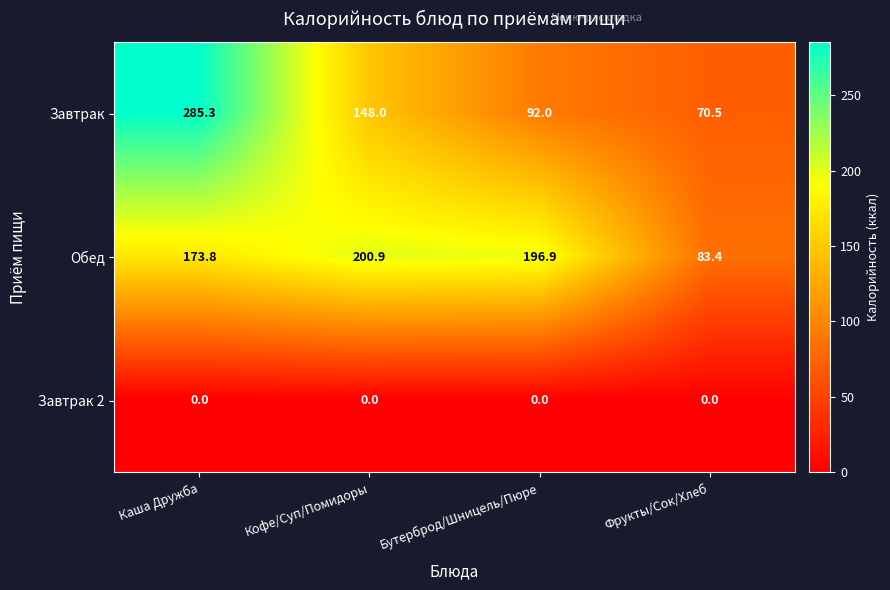

Which series has the largest total across all categories?

Обед